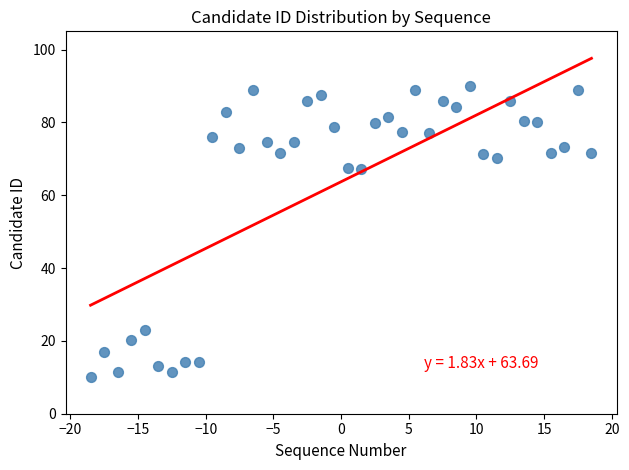

What is the range of X values (max minus min)?

37.0